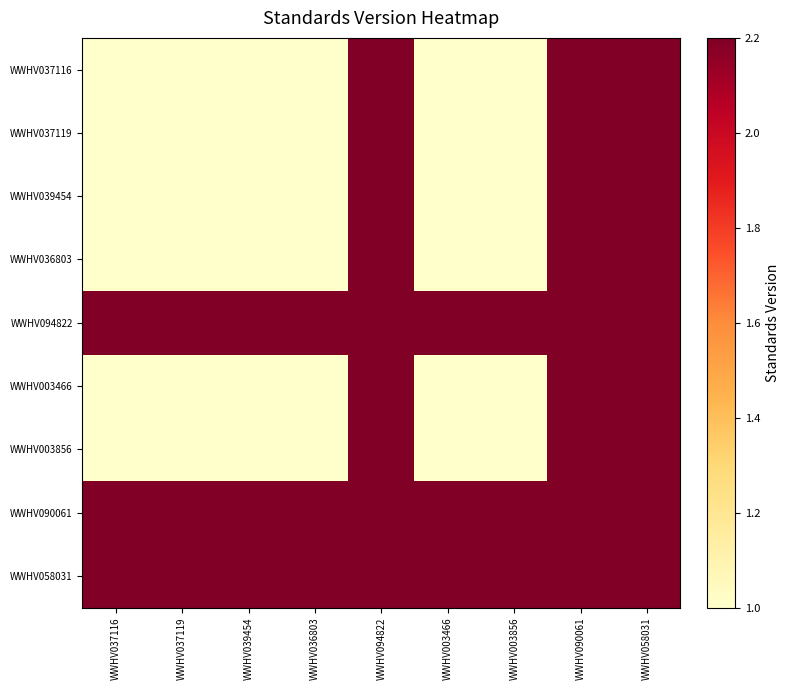

At which category is the sum across all series the highest?

WWHV094822